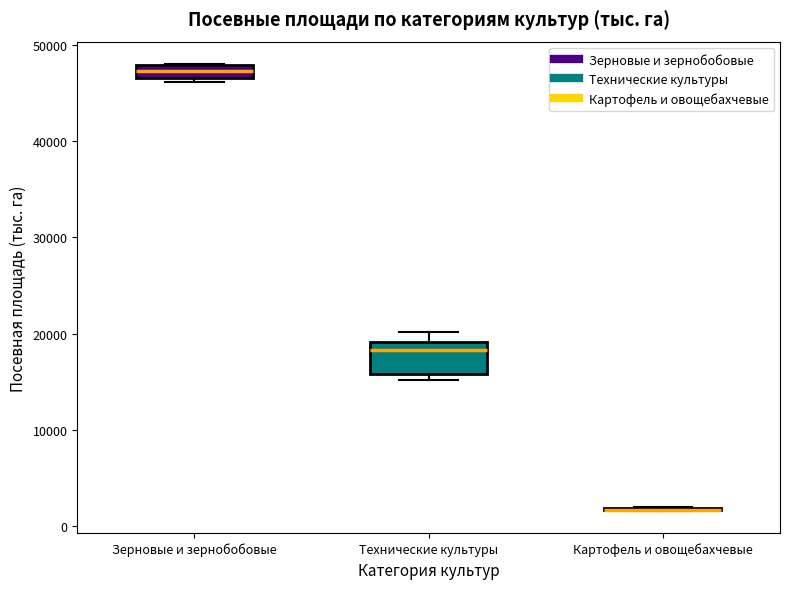

Where does the upper whisker of the box for Технические культуры end on the y-axis? The values are not printed on the chart, so give them approximately, as read against the axis.

20000